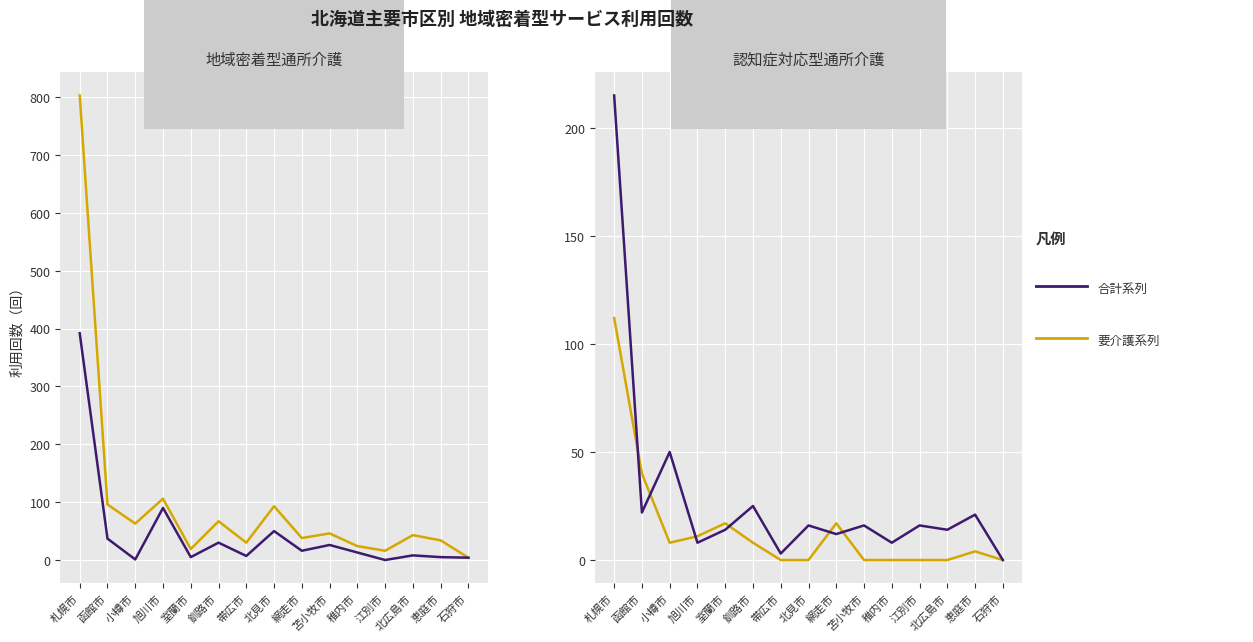

True or false: 地域密着型_要介護１ and 地域密着型_要介護２ cross at least once.

True